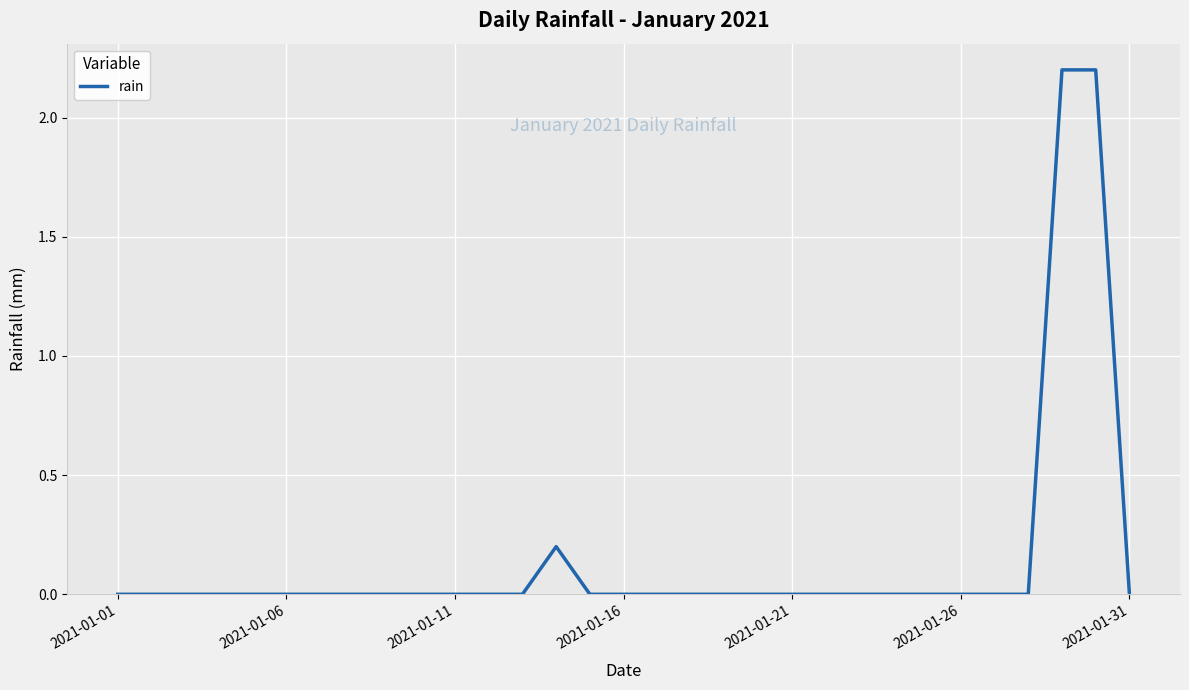

What is the difference between the maximum and minimum values?

2.2